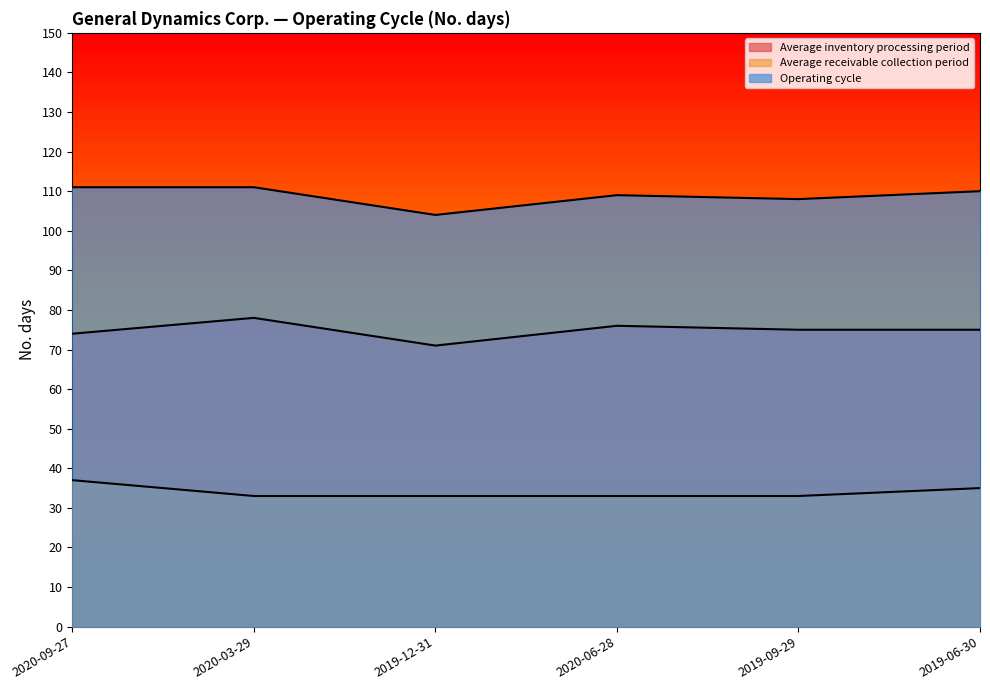

True or false: Operating cycle and Average receivable collection period cross at least once.

False